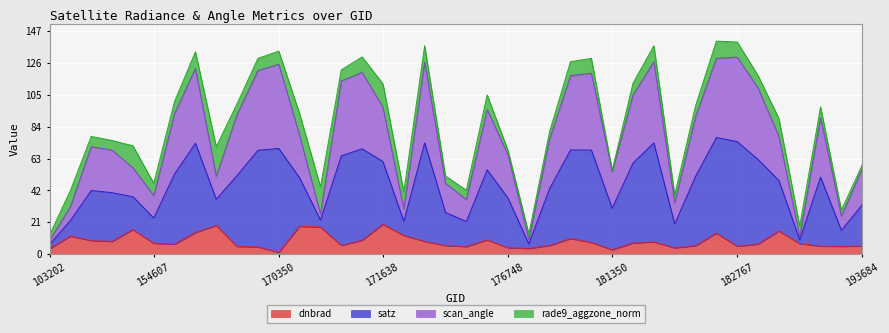

How many data points does each series have?

40